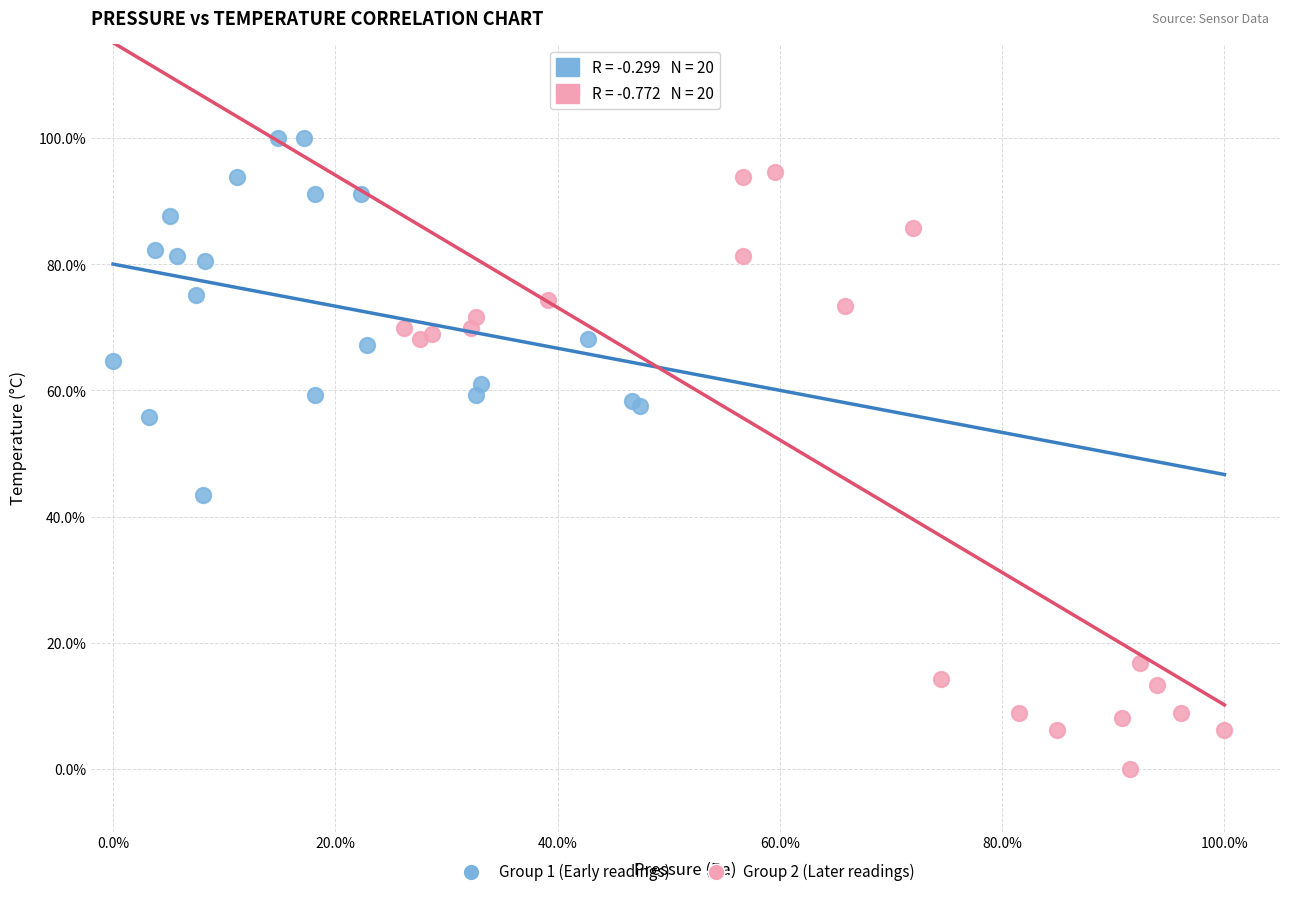

What are all the series names shown in the legend?

Group 1 (Early readings), Group 2 (Later readings)